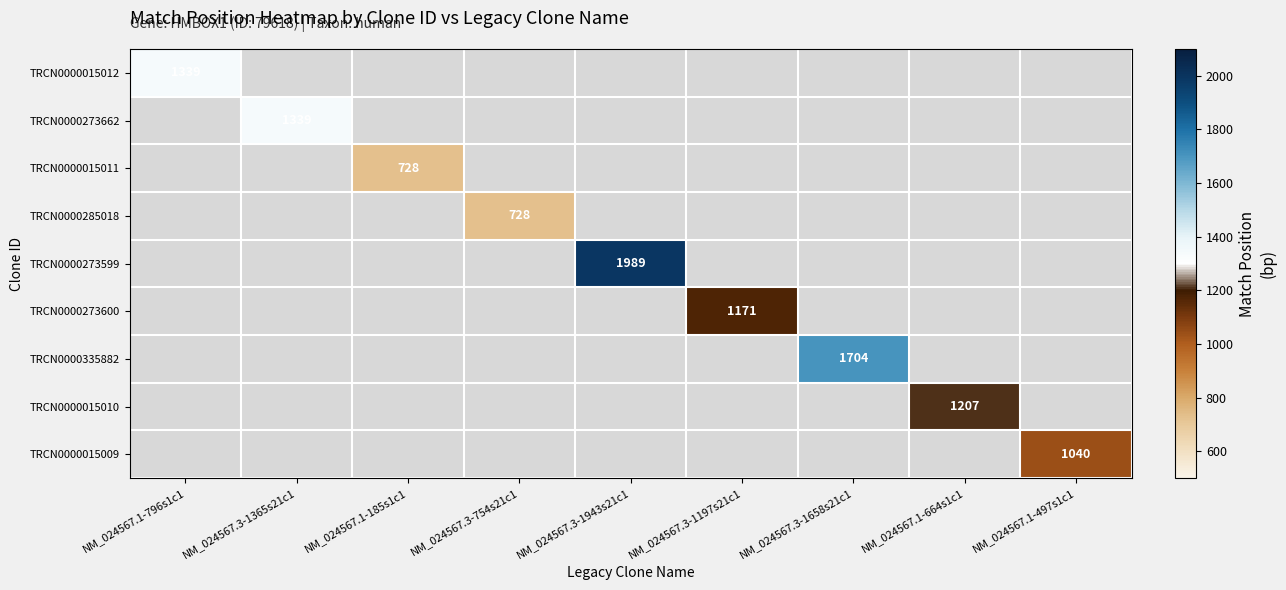

The value of TRCN0000273599 at NM_024567.3-1943s21c1 is 1989. True or false?

True